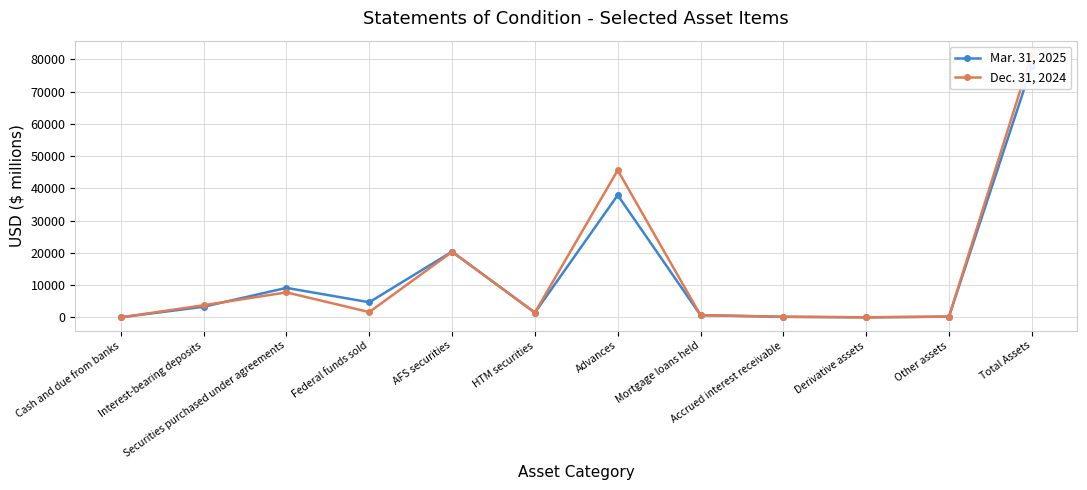

Which series has the largest range (max minus min)?

Dec. 31, 2024